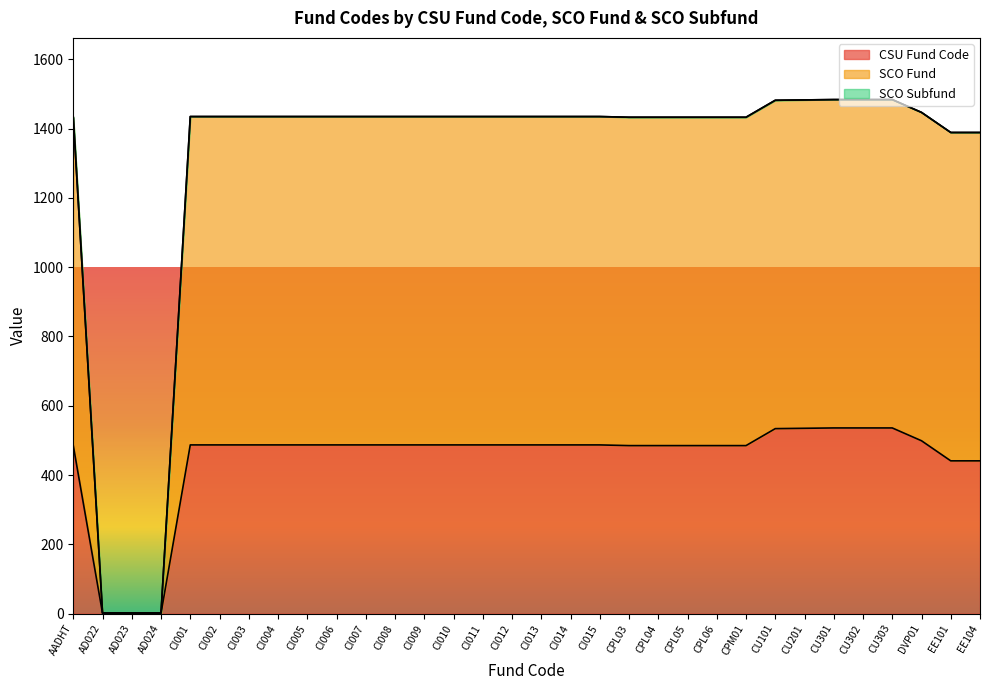

Between AD024 and CU301, which series saw the biggest shift?

SCO Fund